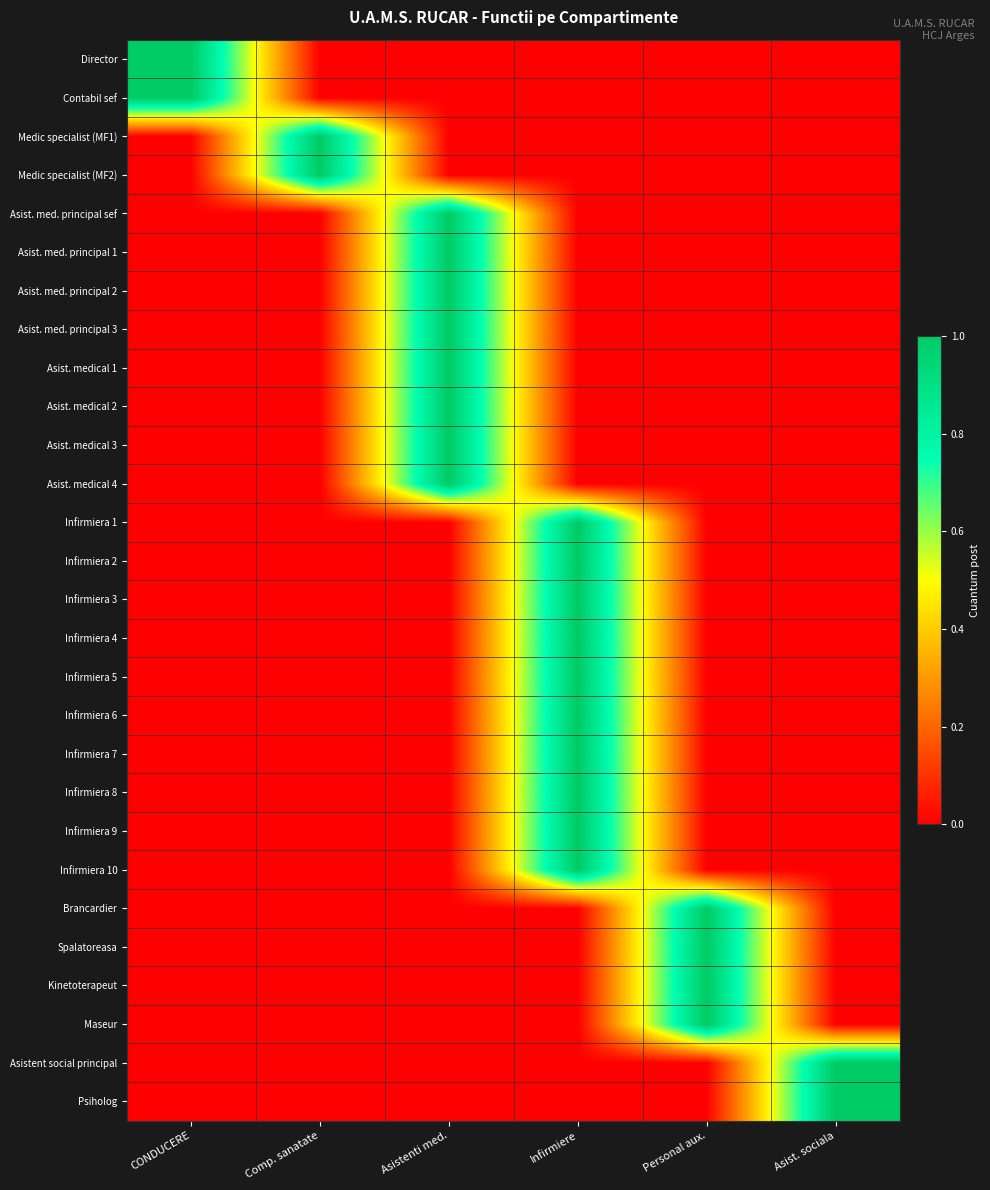

Which series has the largest range (max minus min)?

Director